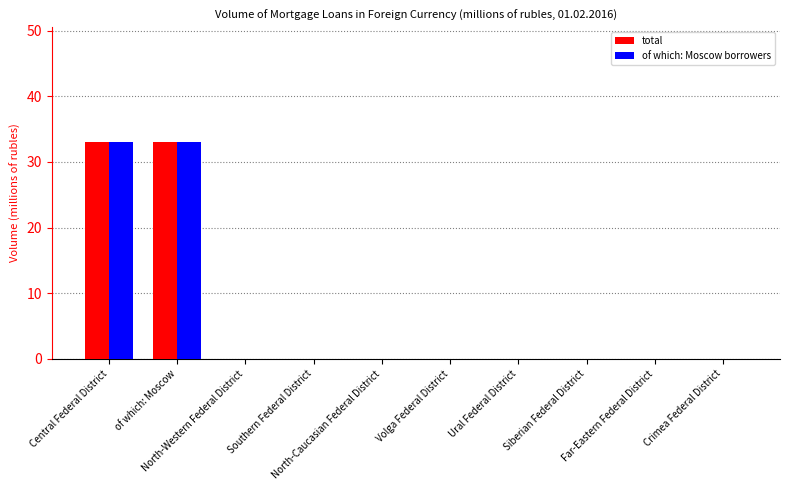

What is the highest value of the total series?

33